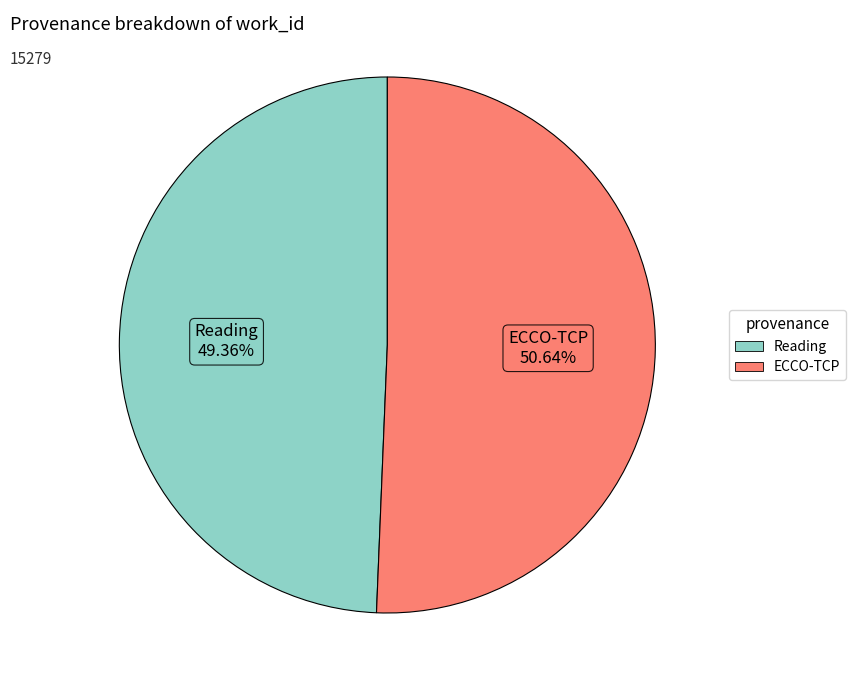

What portion of the pie excludes ECCO-TCP?

49.4%